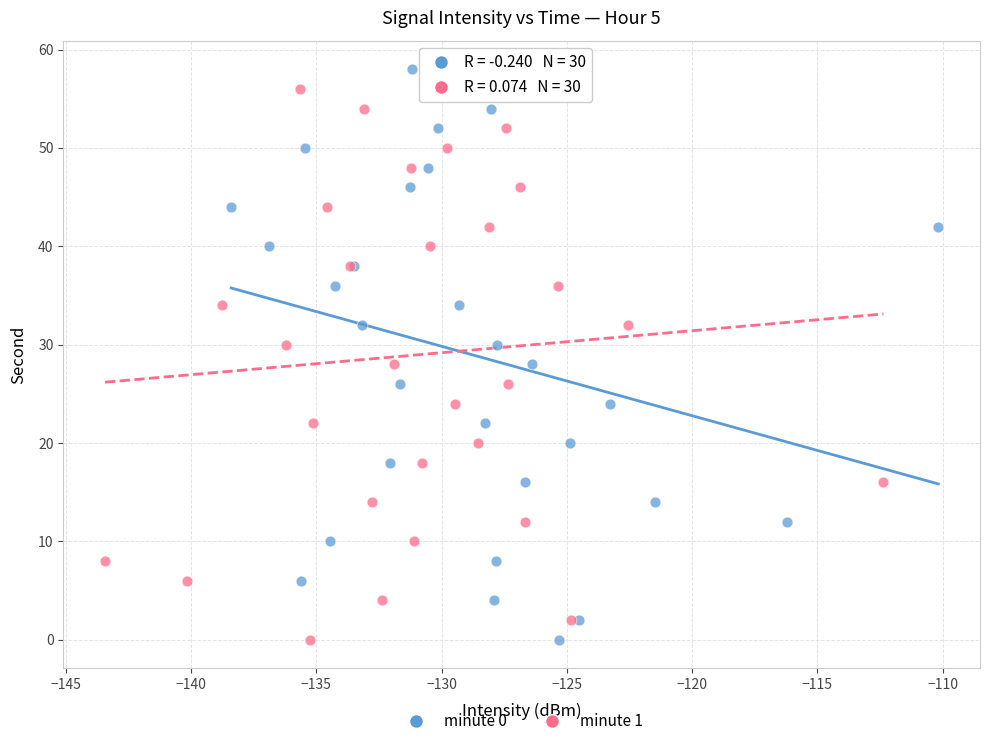

What are all the series names shown in the legend?

minute 0, minute 1